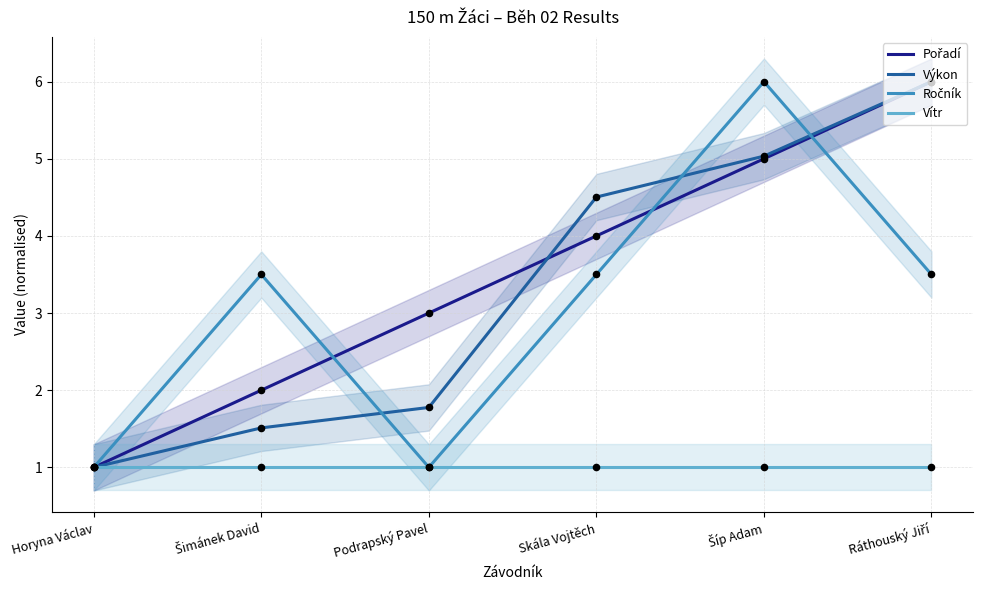

Which series reaches the maximum Y coordinate?

Pořadí